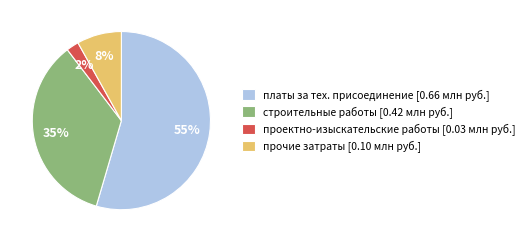

To the nearest percent, what is the average slice percentage?

25%